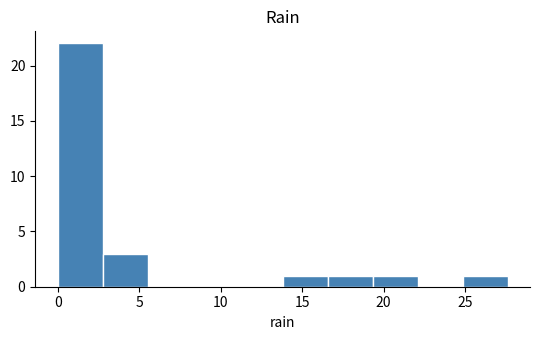

Over which range of the x-axis is the bar tallest?

0.0 to 3.0